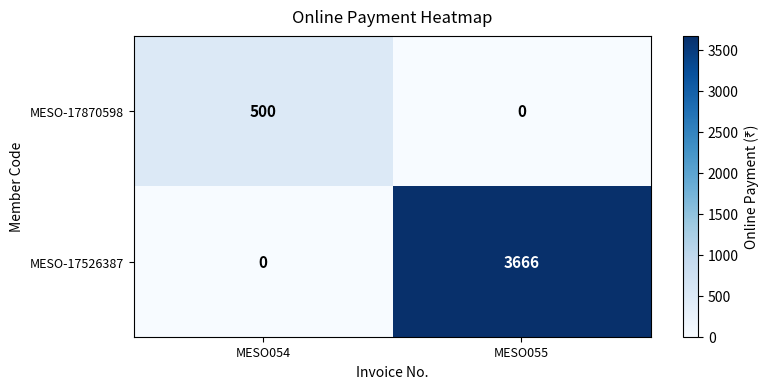

Which series changed the most between MESO054 and MESO055?

MESO-17526387